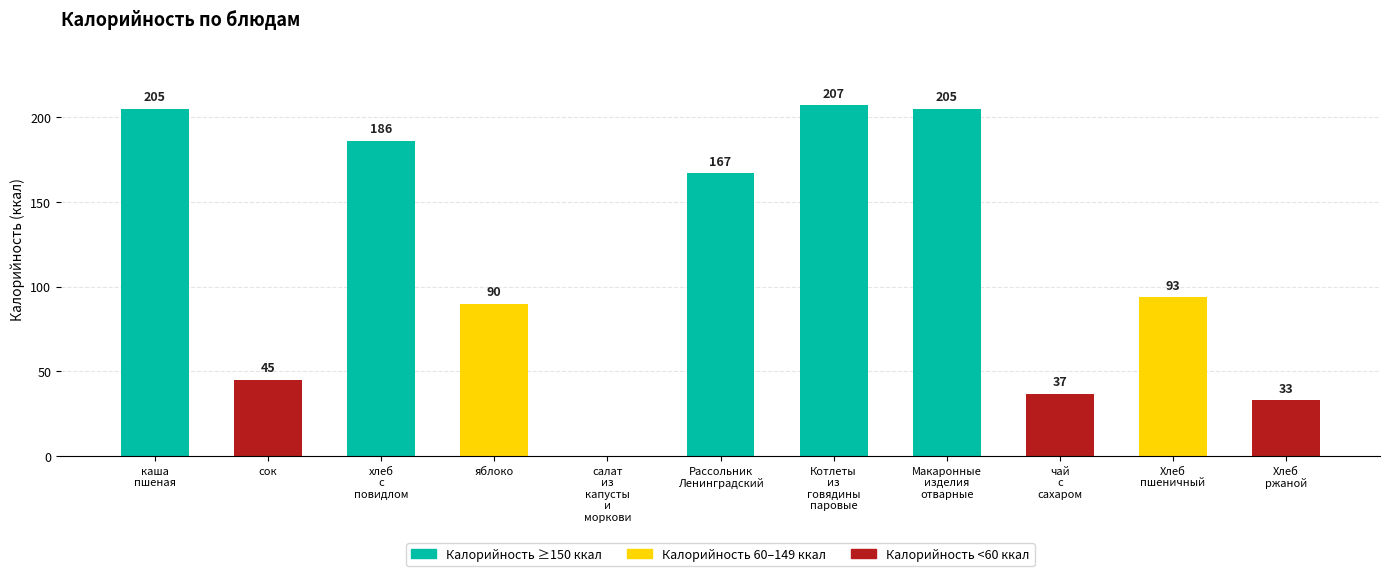

What is the maximum value shown in the chart?

207.0